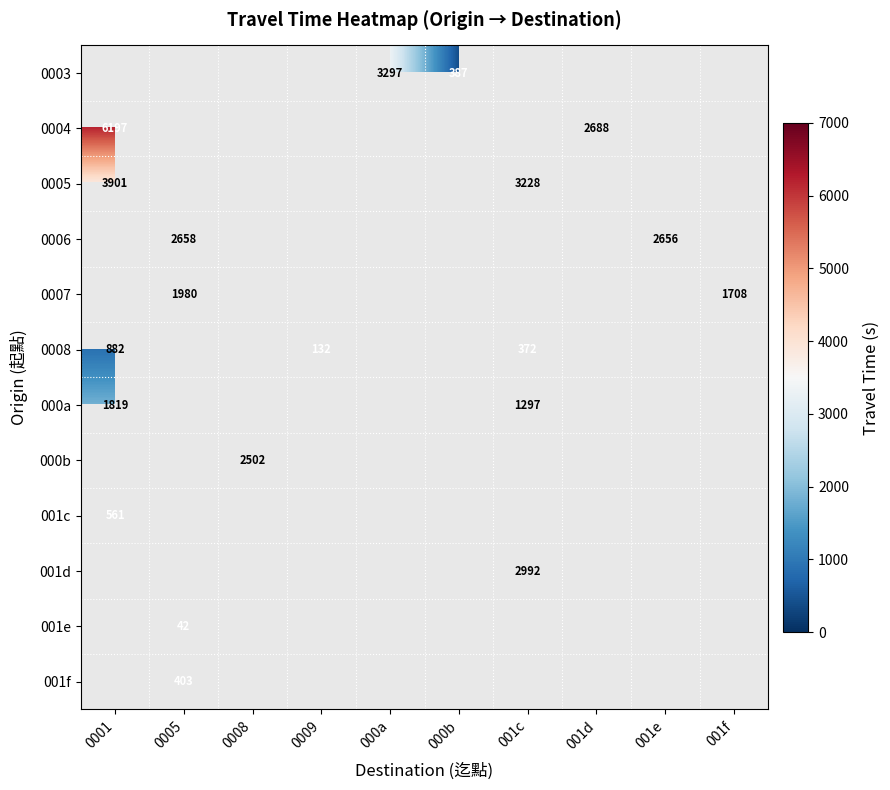

True or false: 0006 has a value of 2656 at 001e.

True